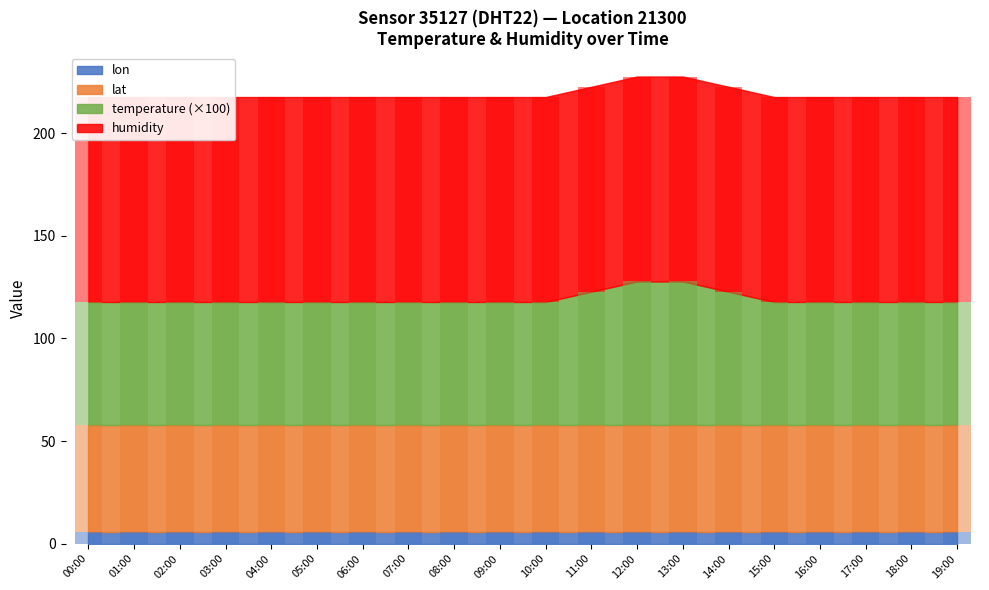

Reading right to left, extract all data points from this chart.

temperature: 19:00=0.6	18:00=0.6	17:00=0.6	16:00=0.6	15:00=0.6	14:00=0.7	13:00=0.7	12:00=0.7	11:00=0.7	10:00=0.6	09:00=0.6	08:00=0.6	07:00=0.6	06:00=0.6	05:00=0.6	04:00=0.6	03:00=0.6	02:00=0.6	01:00=0.6	00:00=0.6
humidity: 19:00=99.9	18:00=99.9	17:00=99.9	16:00=99.9	15:00=99.9	14:00=99.9	13:00=99.9	12:00=99.9	11:00=99.9	10:00=99.9	09:00=99.9	08:00=99.9	07:00=99.9	06:00=99.9	05:00=99.9	04:00=99.9	03:00=99.9	02:00=99.9	01:00=99.9	00:00=99.9
lat: 19:00=52.0	18:00=52.0	17:00=52.0	16:00=52.0	15:00=52.0	14:00=52.0	13:00=52.0	12:00=52.0	11:00=52.0	10:00=52.0	09:00=52.0	08:00=52.0	07:00=52.0	06:00=52.0	05:00=52.0	04:00=52.0	03:00=52.0	02:00=52.0	01:00=52.0	00:00=52.0
lon: 19:00=5.8	18:00=5.8	17:00=5.8	16:00=5.8	15:00=5.8	14:00=5.8	13:00=5.8	12:00=5.8	11:00=5.8	10:00=5.8	09:00=5.8	08:00=5.8	07:00=5.8	06:00=5.8	05:00=5.8	04:00=5.8	03:00=5.8	02:00=5.8	01:00=5.8	00:00=5.8